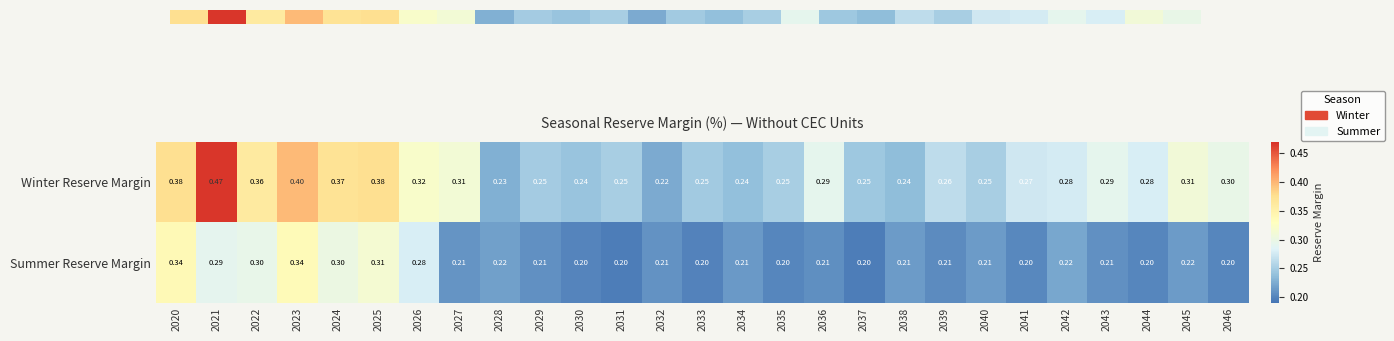

Rank the series by their maximum value, from lowest to highest.

Summer Reserve Margin, Winter Reserve Margin